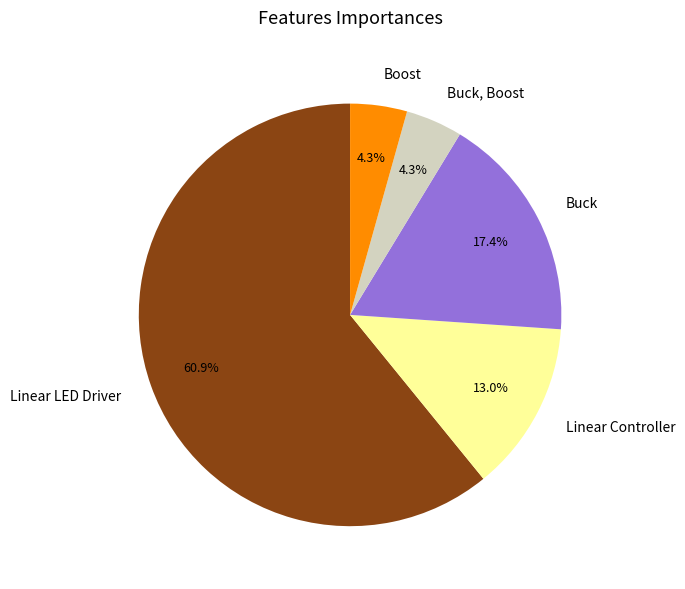

To the nearest percent, what portion does Buck represent?

17%